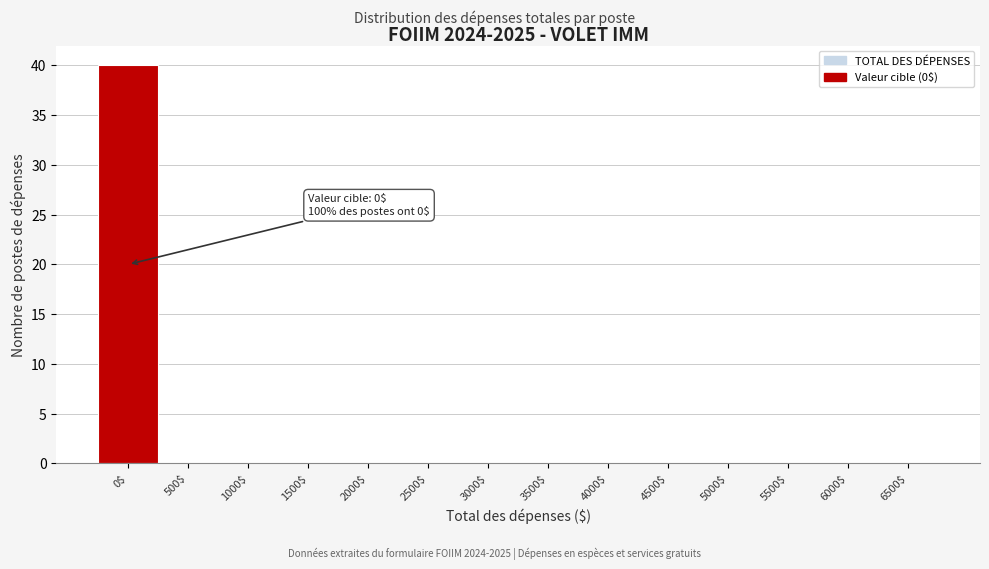

Is it true that the value at 1000$ is -19?

False